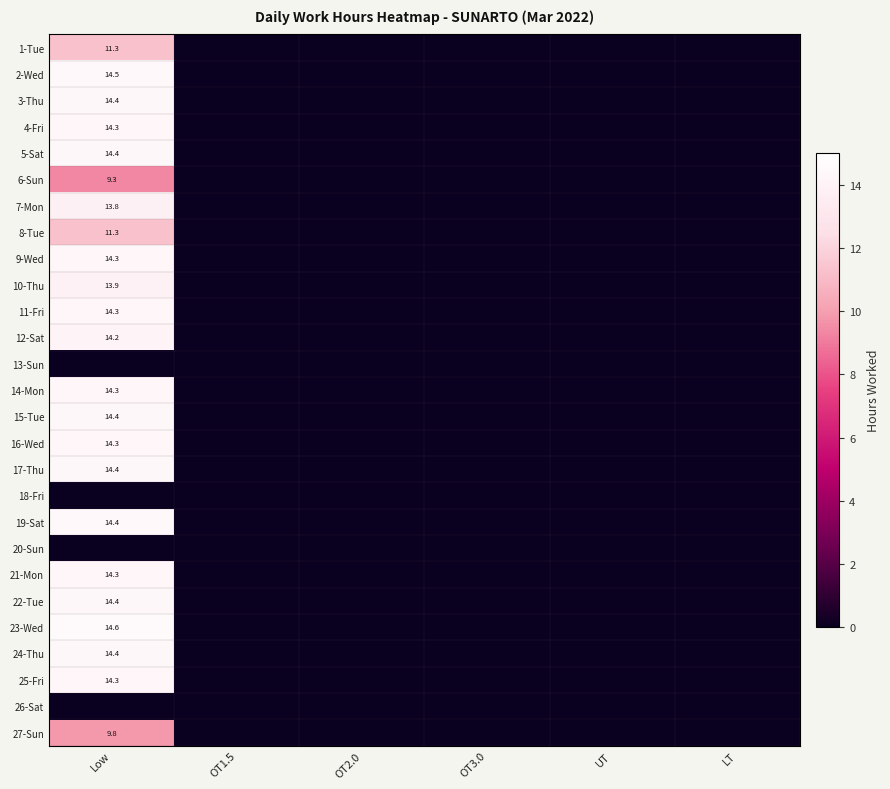

How many values in 14-Mon are above zero?

1